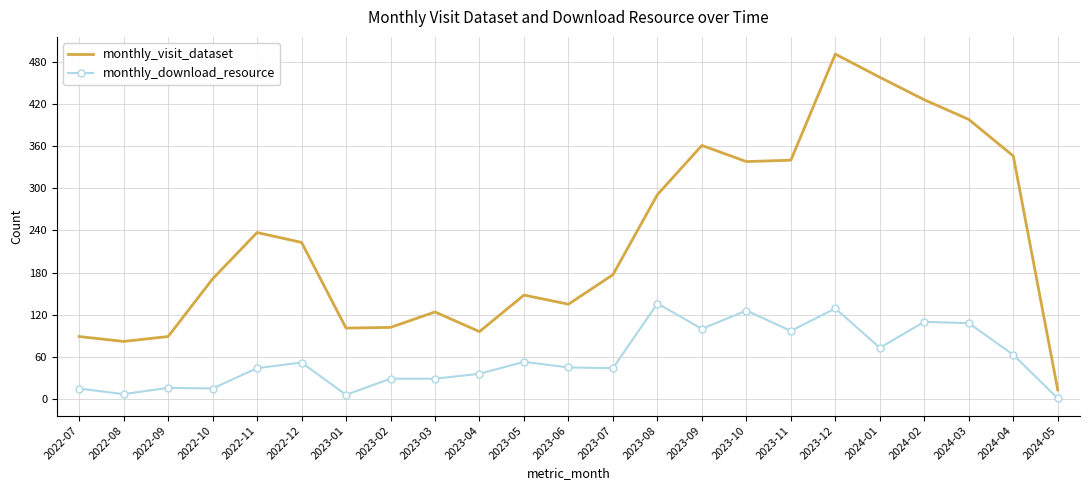

The value of monthly_visit_dataset at 2023-09 is 361. True or false?

True